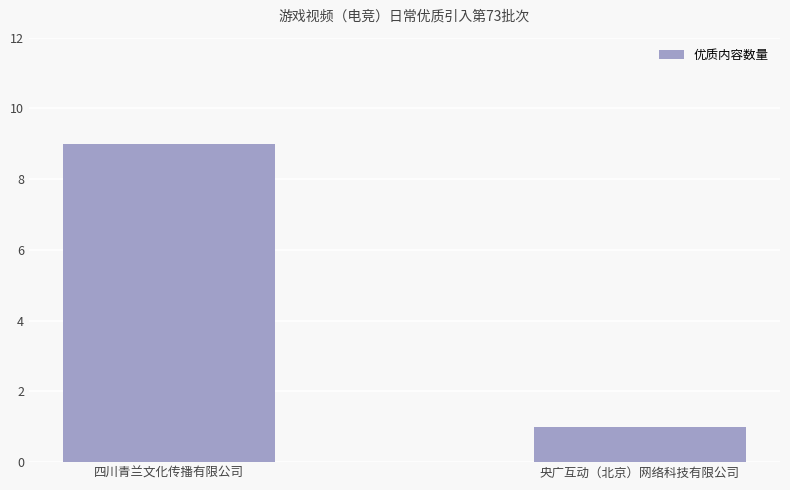

What is the difference between the values at 央广互动（北京）网络科技有限公司 and 四川青兰文化传播有限公司?

8